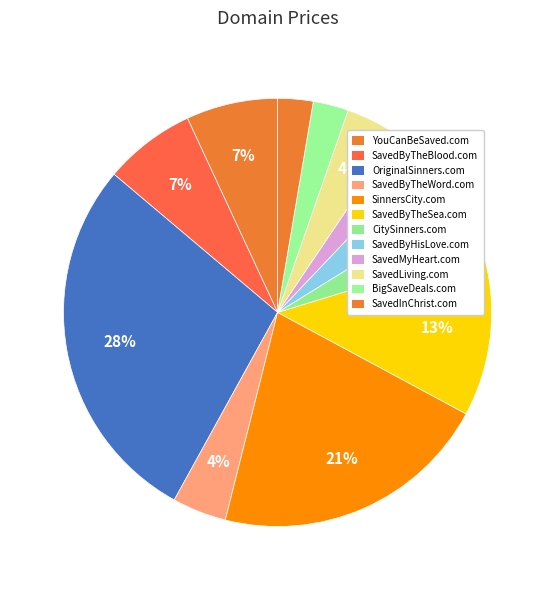

What is the smallest slice in the pie chart?

SavedMyHeart.com